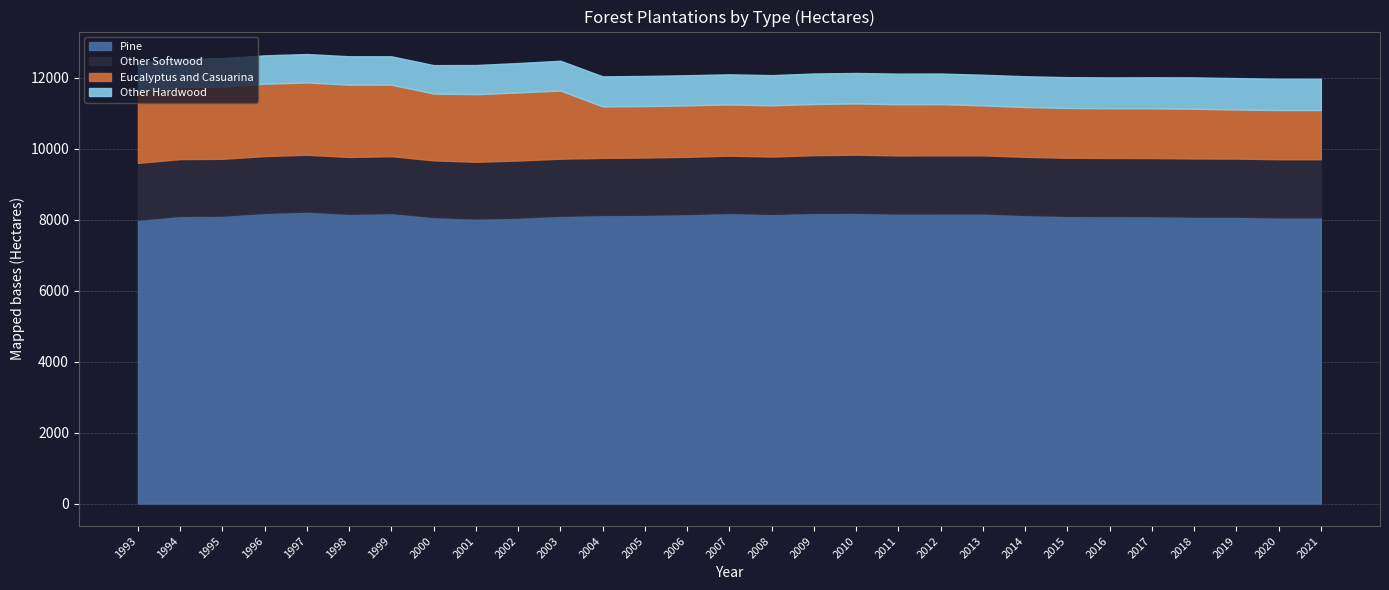

True or false: Other Hardwood has a value of 849 at 2005.

True